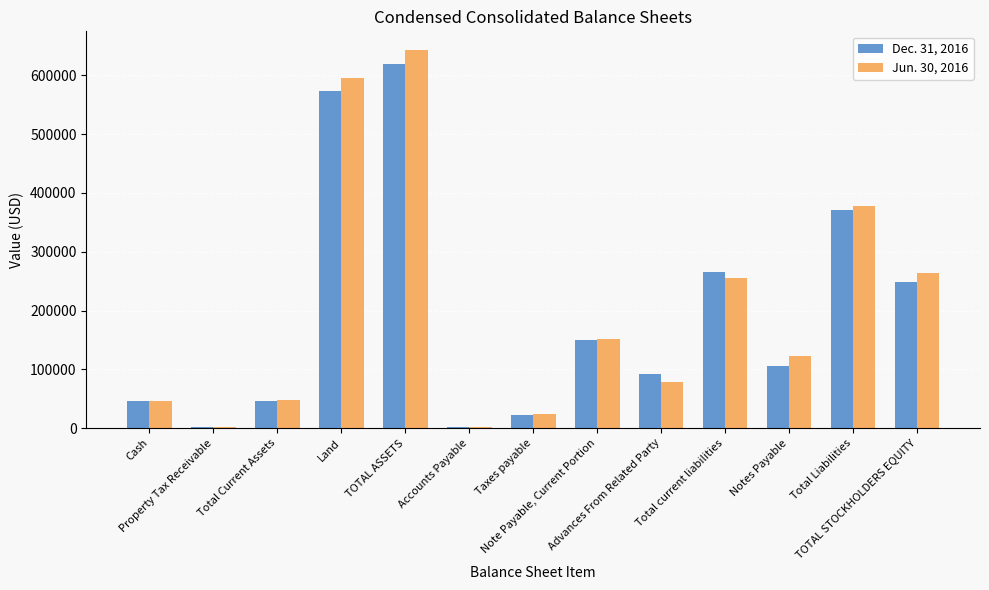

True or false: Jun. 30, 2016 has a value of 46170 at Cash.

True